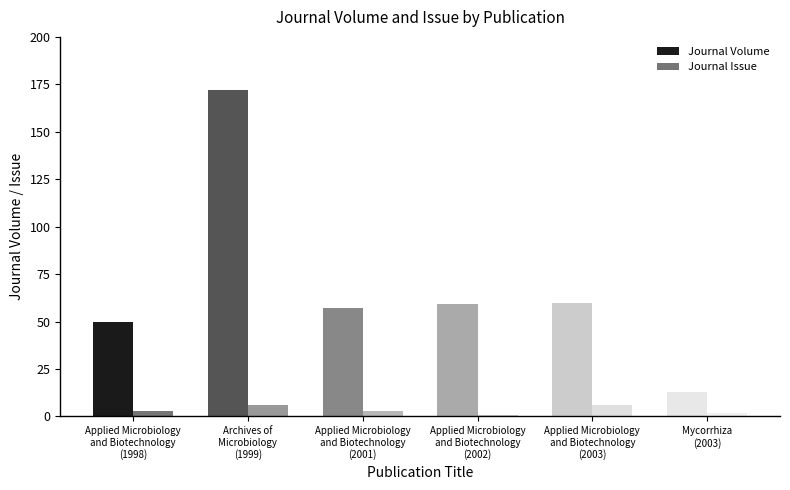

At which category is the sum across all series the highest?

Archives of
Microbiology
(1999)